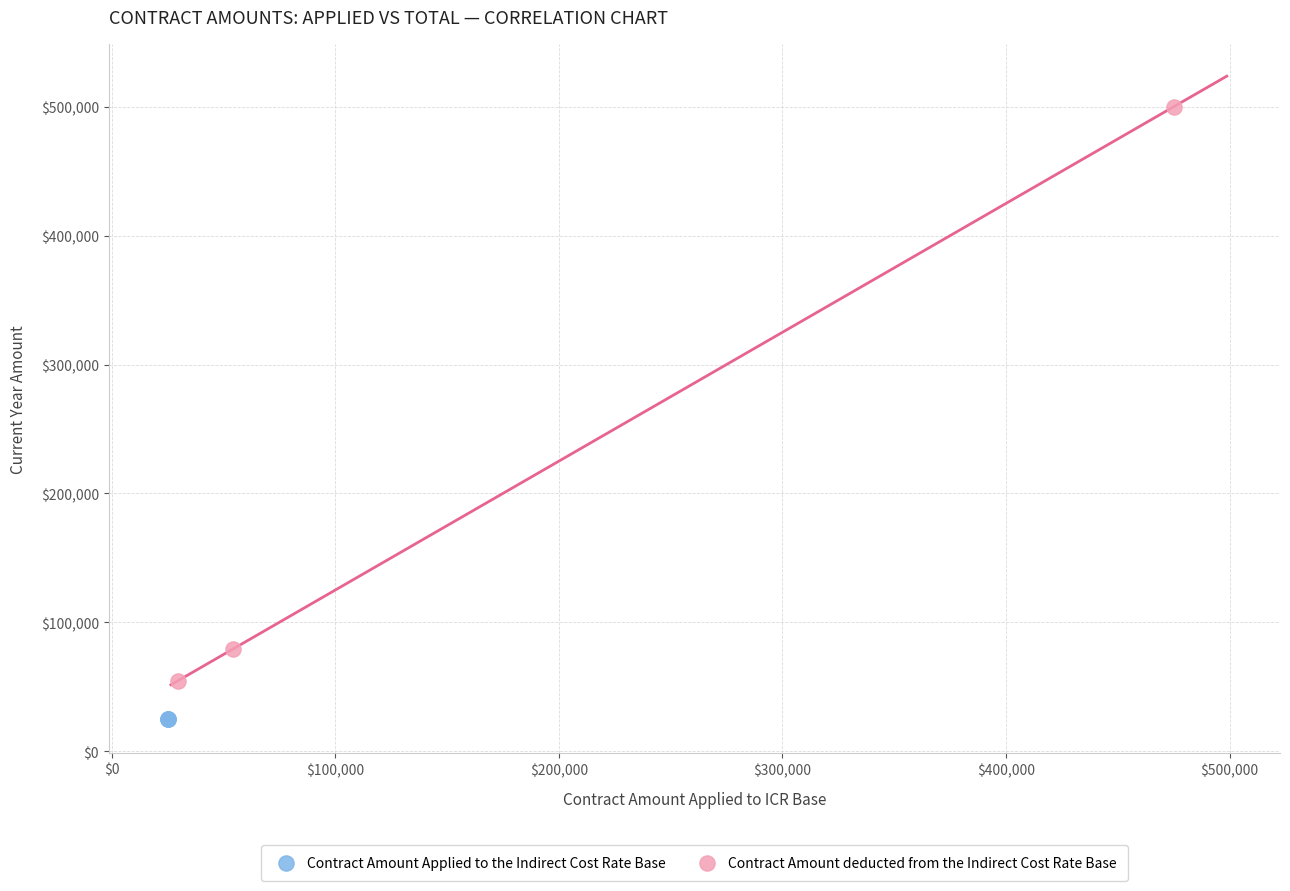

Which series contains the lowest Y value?

Contract Amount Applied to the Indirect Cost Rate Base